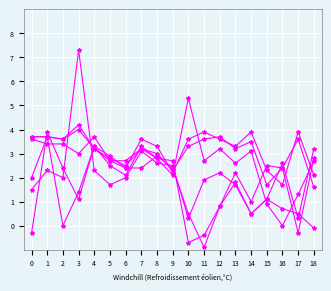

How many distinct data groups are displayed?

6